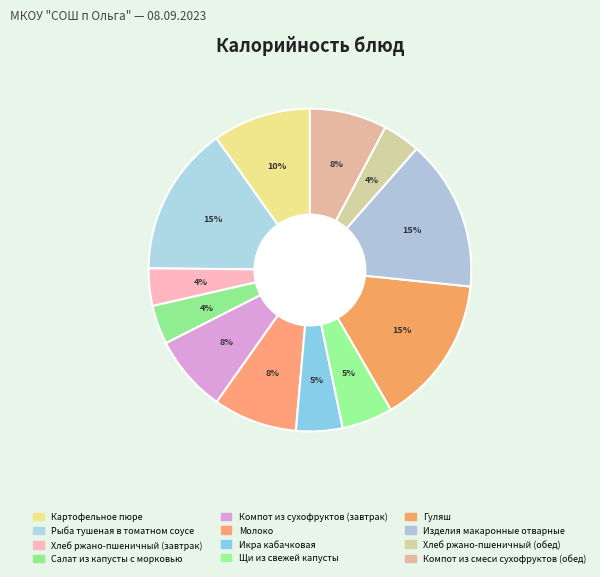

How many slices are in this pie chart?

12